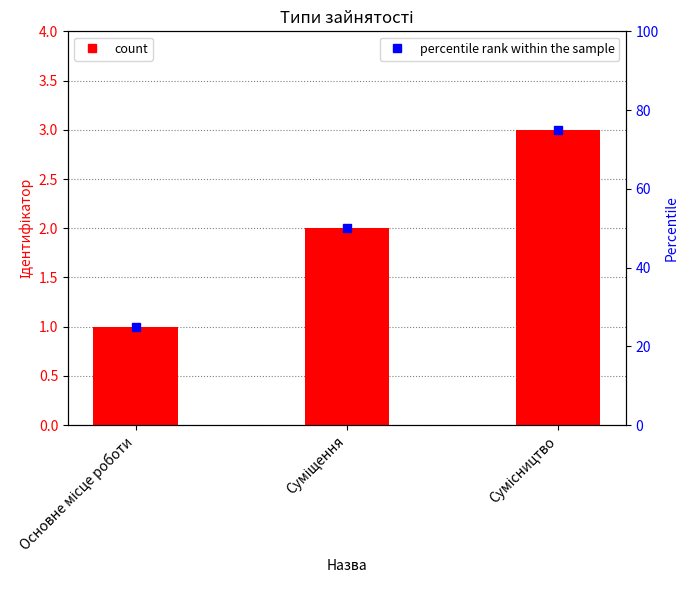

Rank the series by their average value, from highest to lowest.

percentile rank within the sample, Ідентифікатор